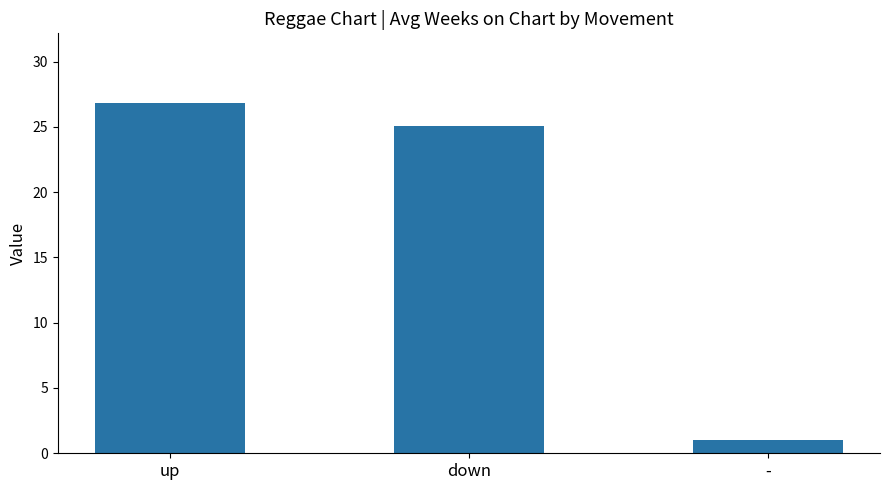

What is the value of the 2nd bar from the left?

25.1